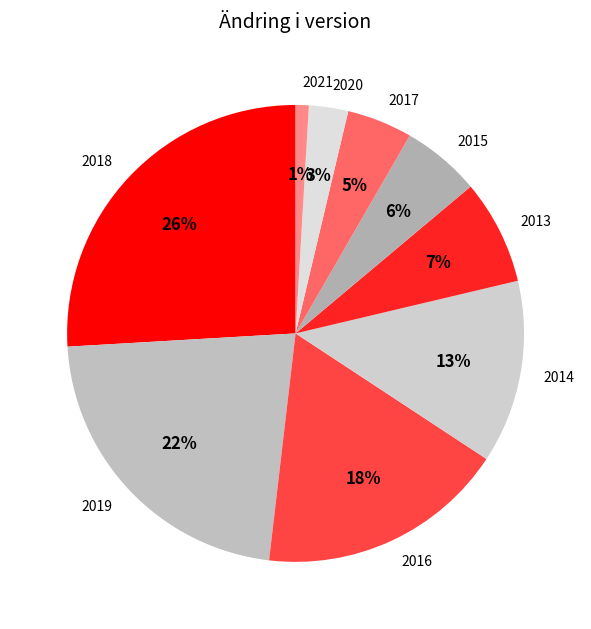

To the nearest percent, what portion does 2015 represent?

6%